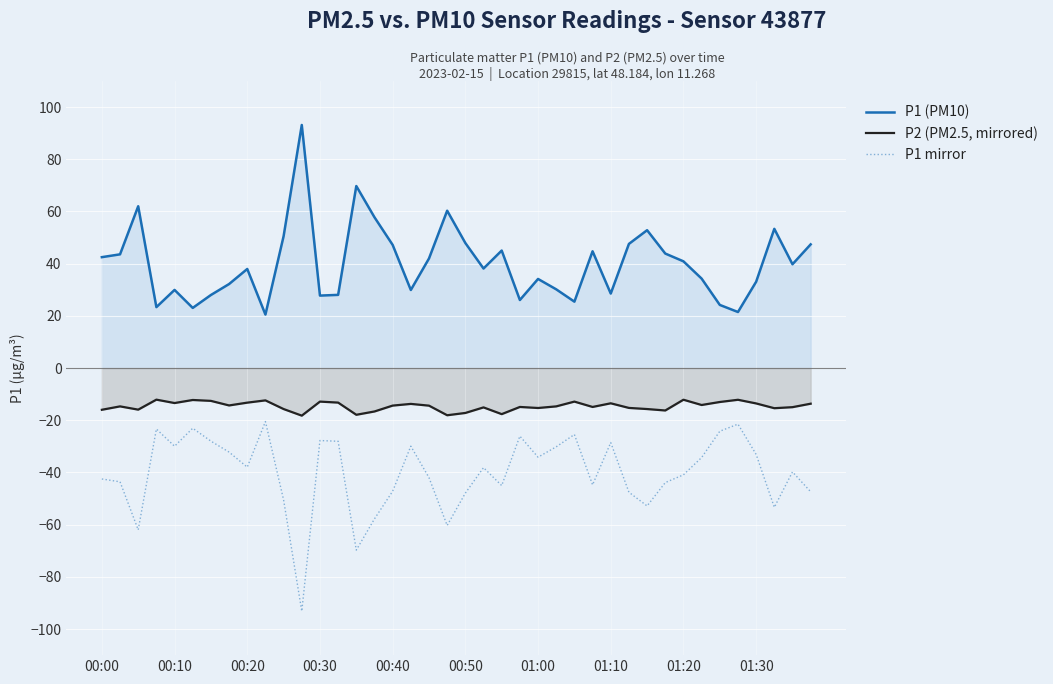

List the series in order of their peak value, lowest first.

P1 mirror, P2 (PM2.5, mirrored), P1 (PM10)